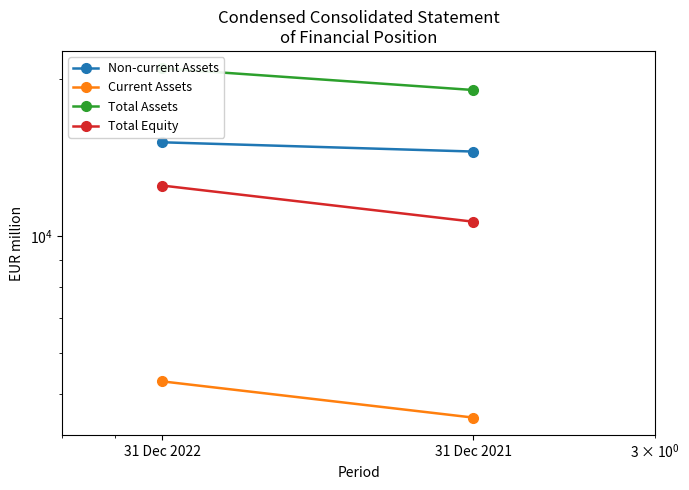

What is the difference between the maximum and minimum values in the Total Assets series?

1896